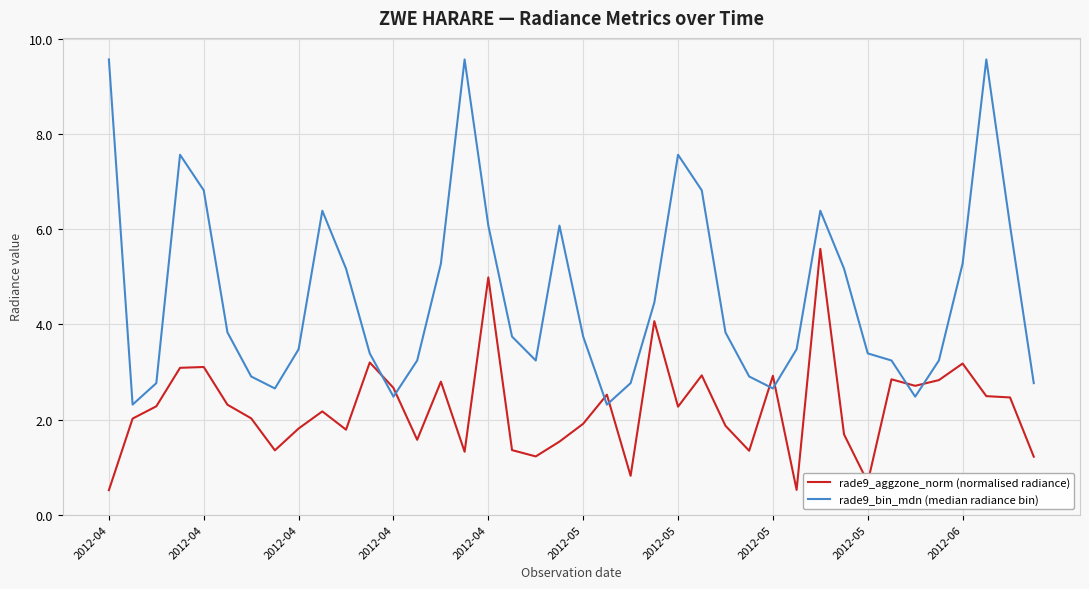

True or false: rade9_aggzone_norm (normalised radiance) has more than 1 interior local peaks.

True